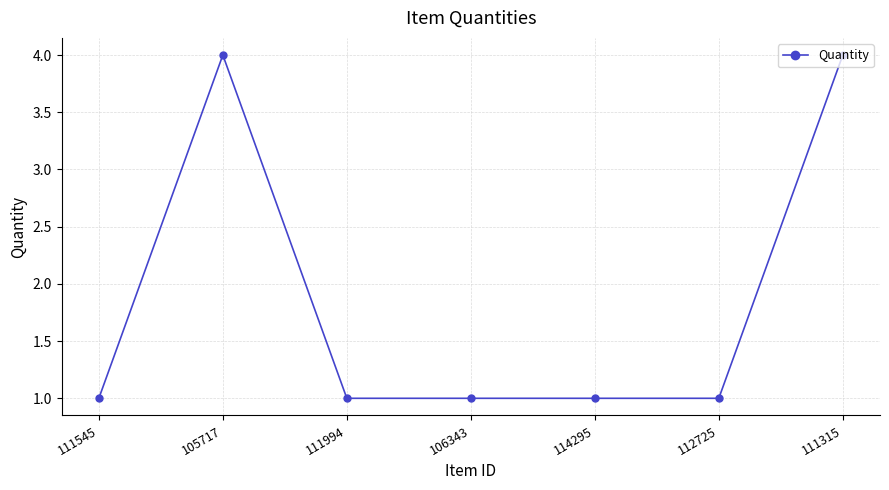

What is the change in value from 105717 to 106343?

-3